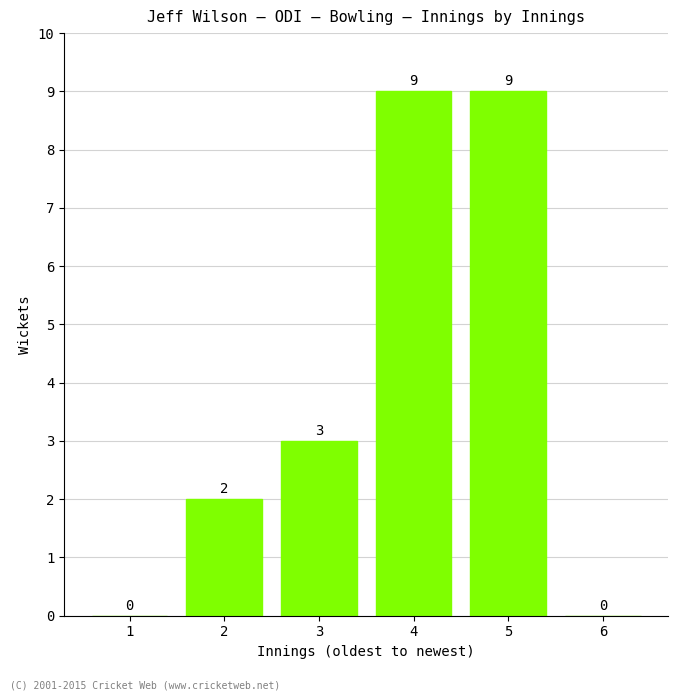

What is the maximum value shown in the chart?

9